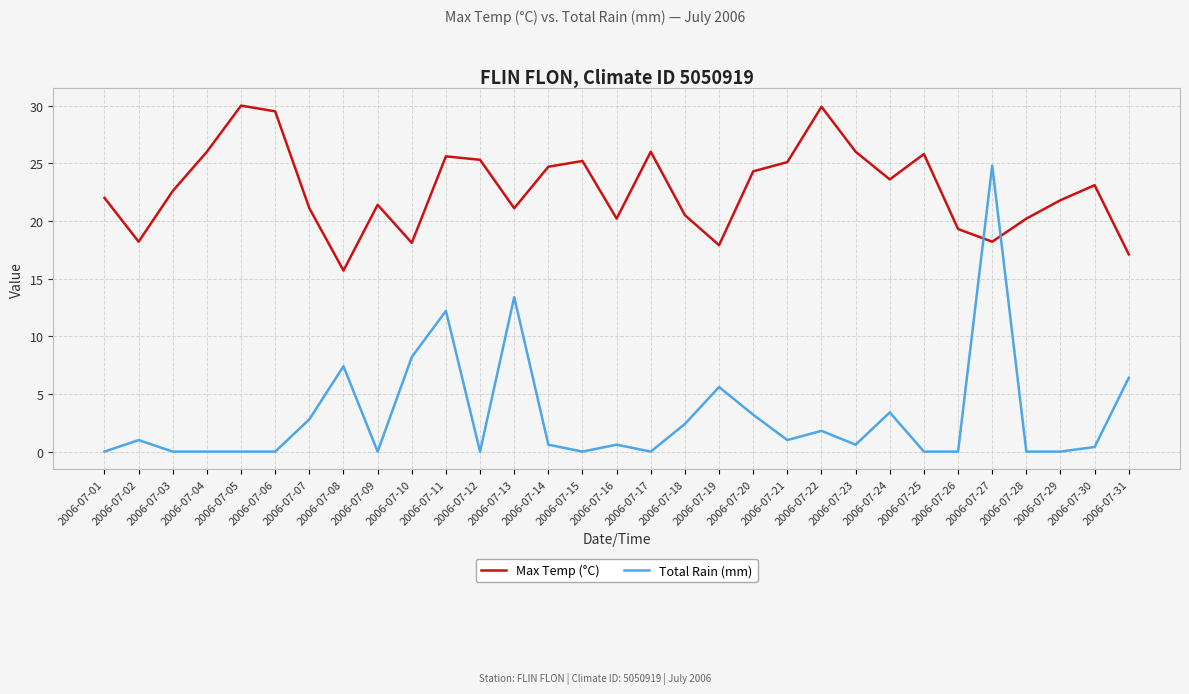

What is the total value across all series at 2006-07-05?

30.0